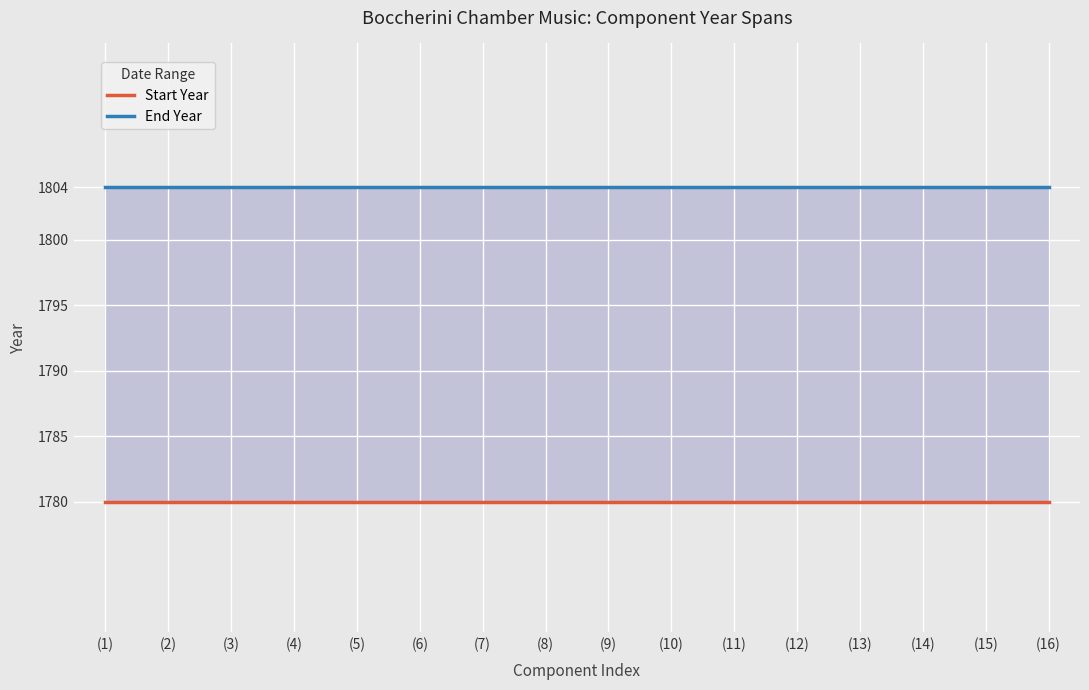

What is the value of the Start Year point at the 3rd from the left?

1780